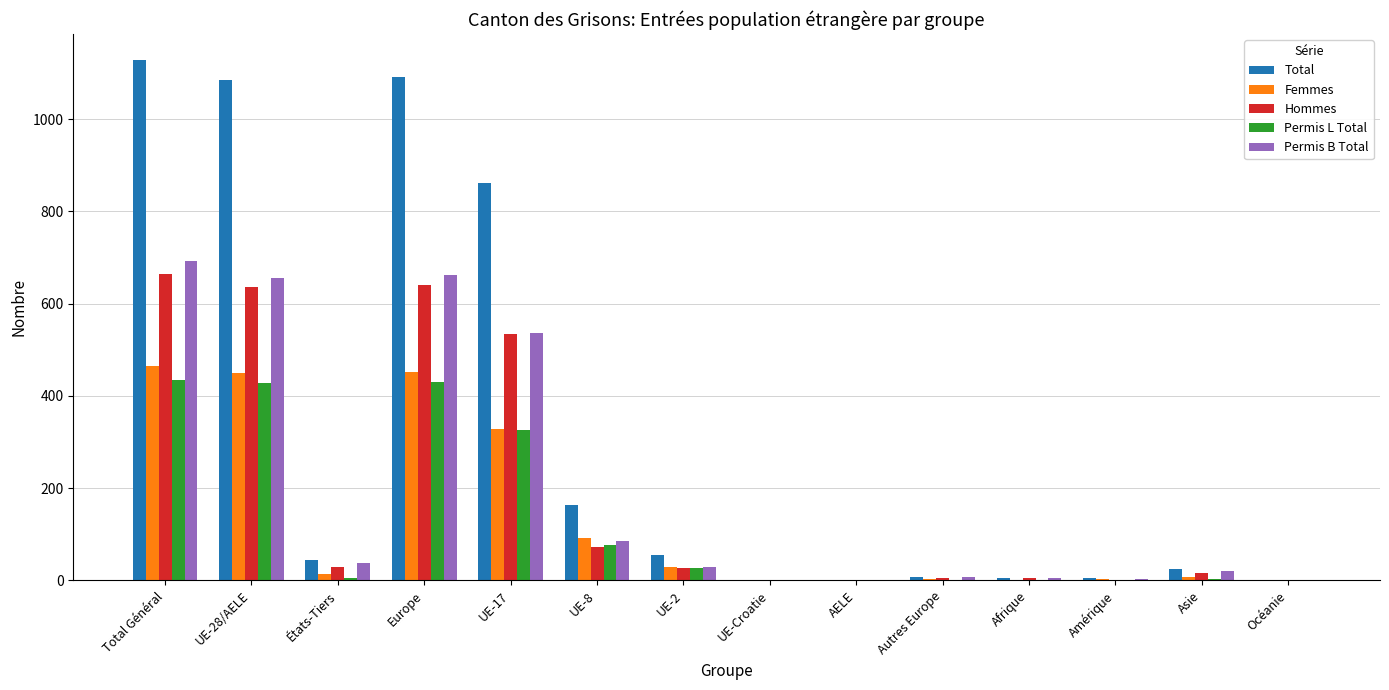

Are the bars horizontal?

No